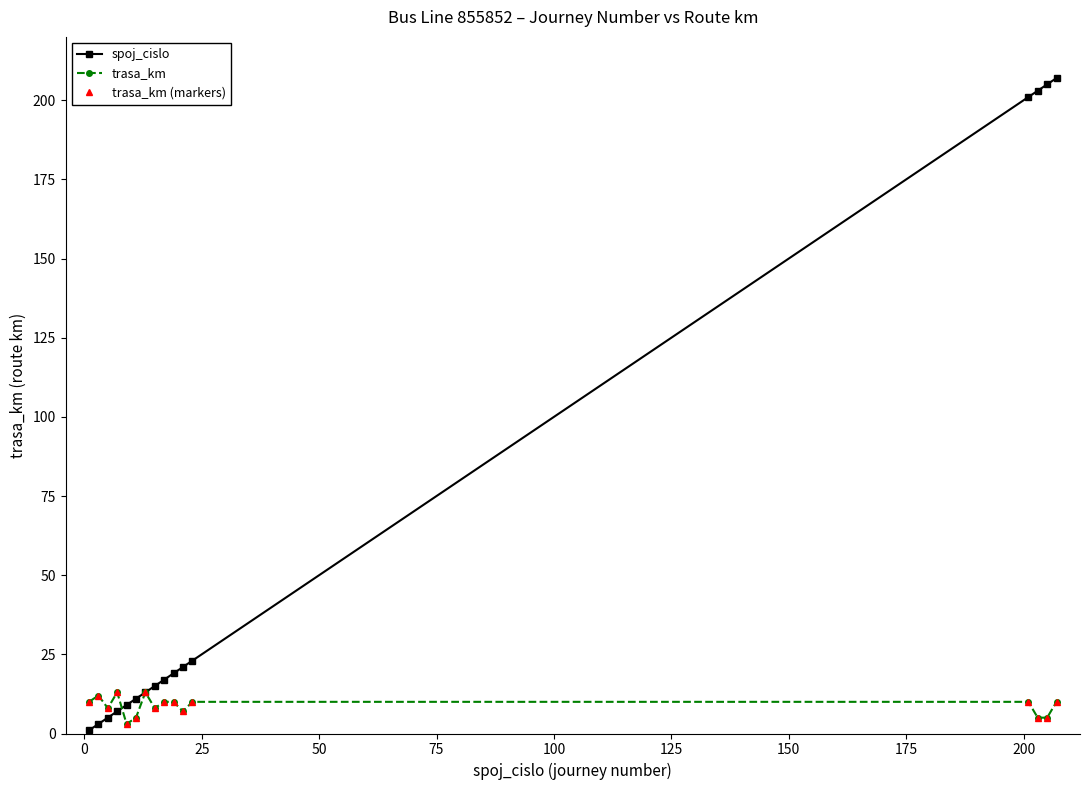

True or false: trasa_km (markers) and trasa_km cross at least once.

False